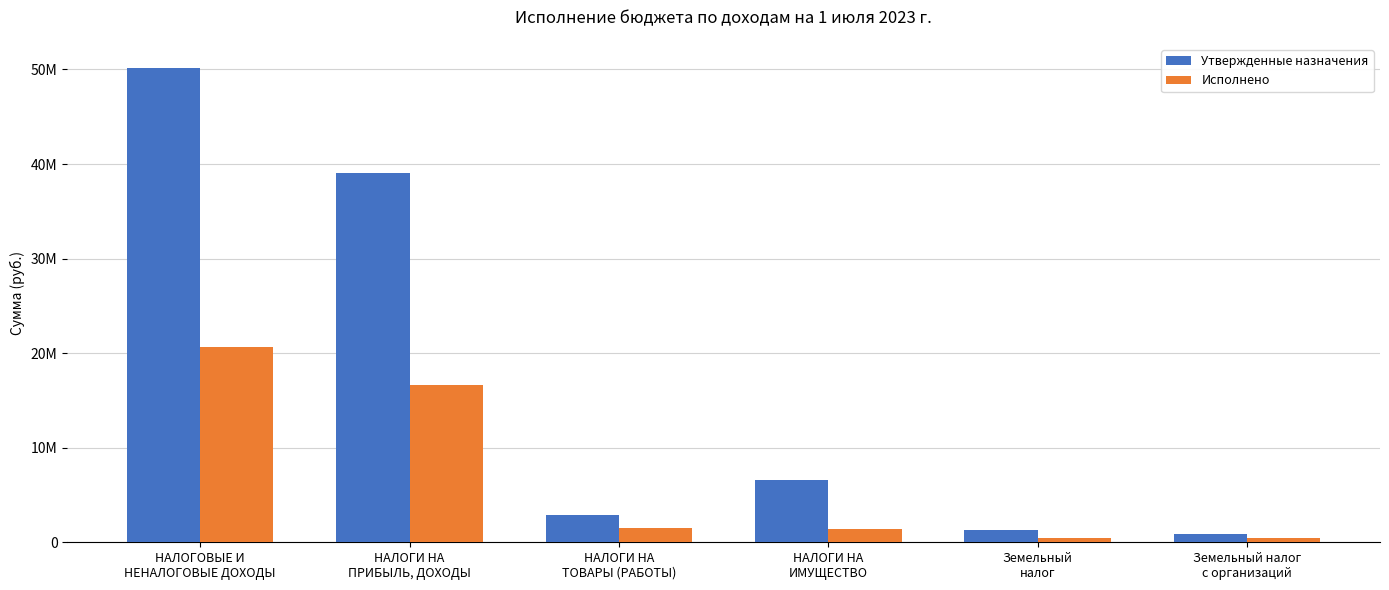

Which label corresponds to the smallest value in the chart?

Земельный налог
с организаций